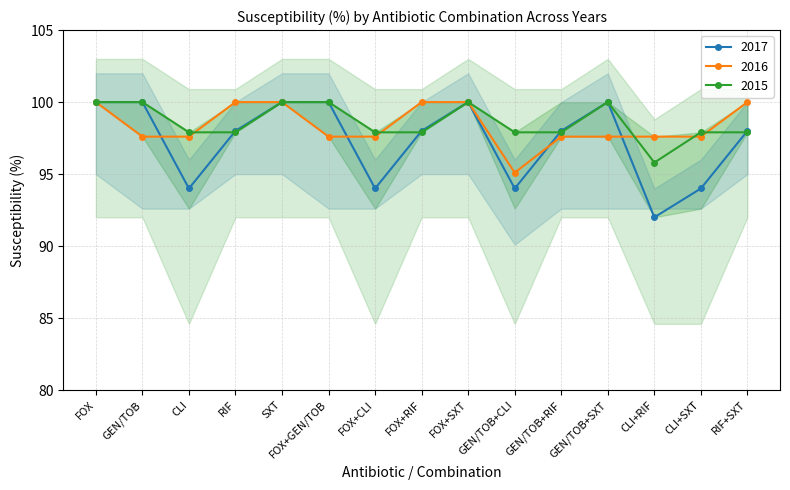

Reading left to right, what are all the values shown in this chart?

2017: FOX=100.0	GEN/TOB=100.0	CLI=94.0	RIF=98.0	SXT=100.0	FOX+GEN/TOB=100.0	FOX+CLI=94.0	FOX+RIF=98.0	FOX+SXT=100.0	GEN/TOB+CLI=94.0	GEN/TOB+RIF=98.0	GEN/TOB+SXT=100.0	CLI+RIF=92.0	CLI+SXT=94.0	RIF+SXT=98.0
2016: FOX=100.0	GEN/TOB=97.6	CLI=97.6	RIF=100.0	SXT=100.0	FOX+GEN/TOB=97.6	FOX+CLI=97.6	FOX+RIF=100.0	FOX+SXT=100.0	GEN/TOB+CLI=95.1	GEN/TOB+RIF=97.6	GEN/TOB+SXT=97.6	CLI+RIF=97.6	CLI+SXT=97.6	RIF+SXT=100.0
2015: FOX=100.0	GEN/TOB=100.0	CLI=97.9	RIF=97.9	SXT=100.0	FOX+GEN/TOB=100.0	FOX+CLI=97.9	FOX+RIF=97.9	FOX+SXT=100.0	GEN/TOB+CLI=97.9	GEN/TOB+RIF=97.9	GEN/TOB+SXT=100.0	CLI+RIF=95.8	CLI+SXT=97.9	RIF+SXT=97.9